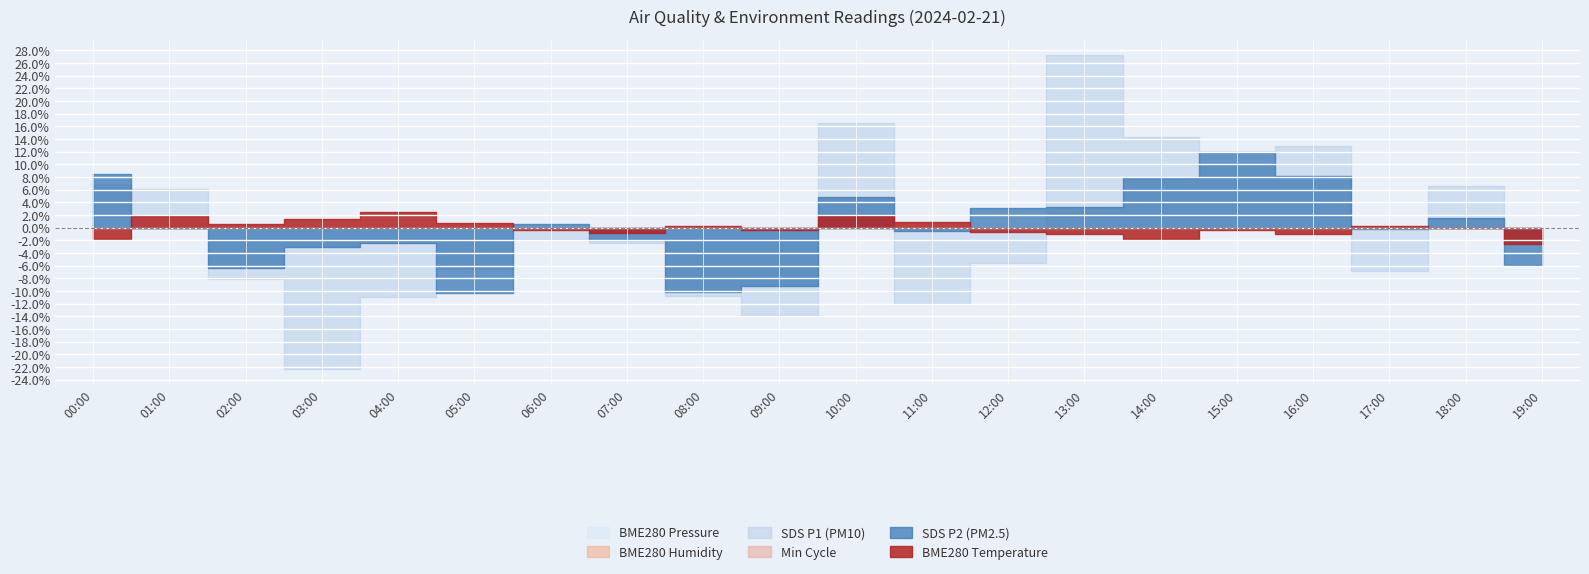

What is the total value across all series at 19:00?

-8.5